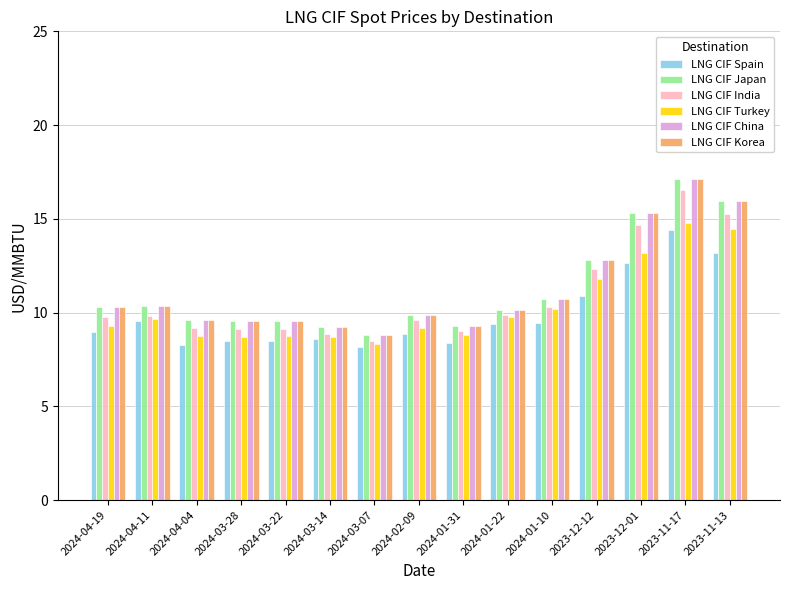

What is the difference between the second highest and second lowest values in the LNG CIF Japan series?

6.7